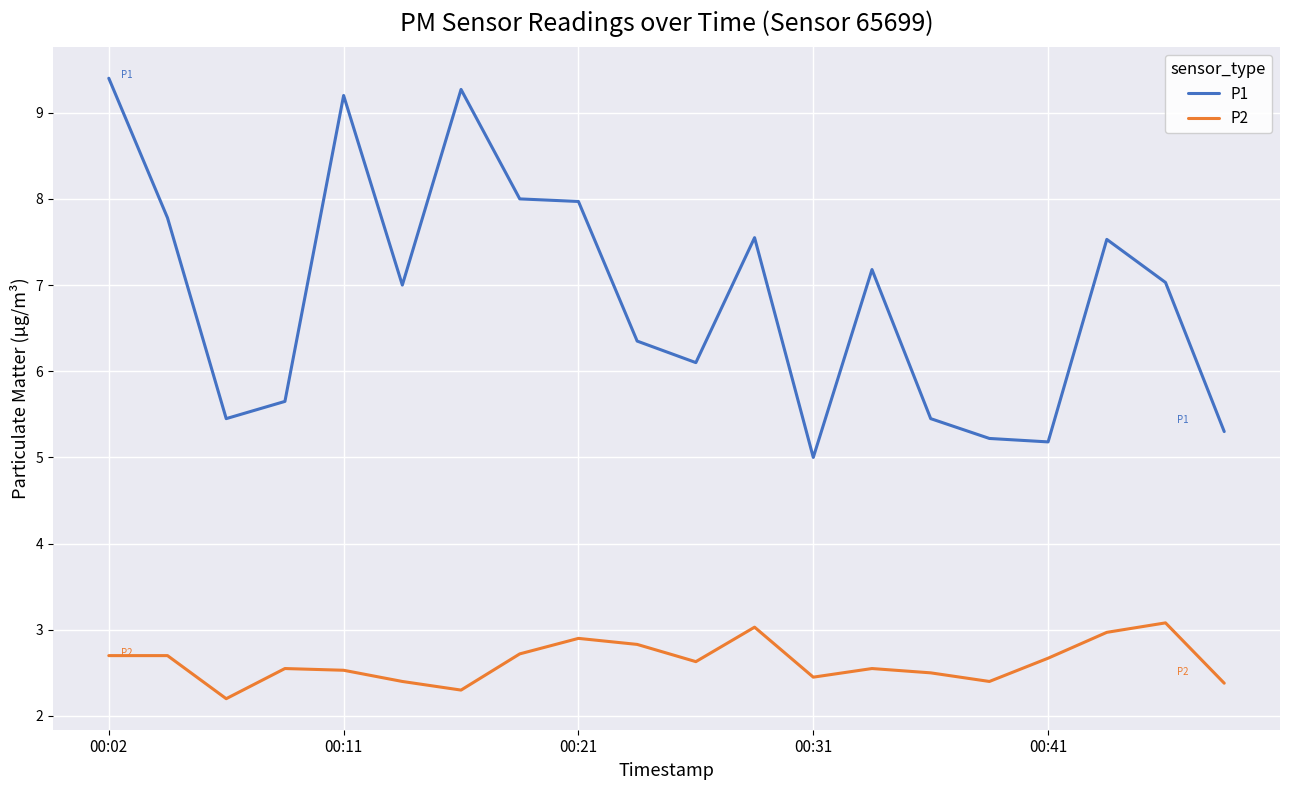

Which series has the largest range (max minus min)?

P1